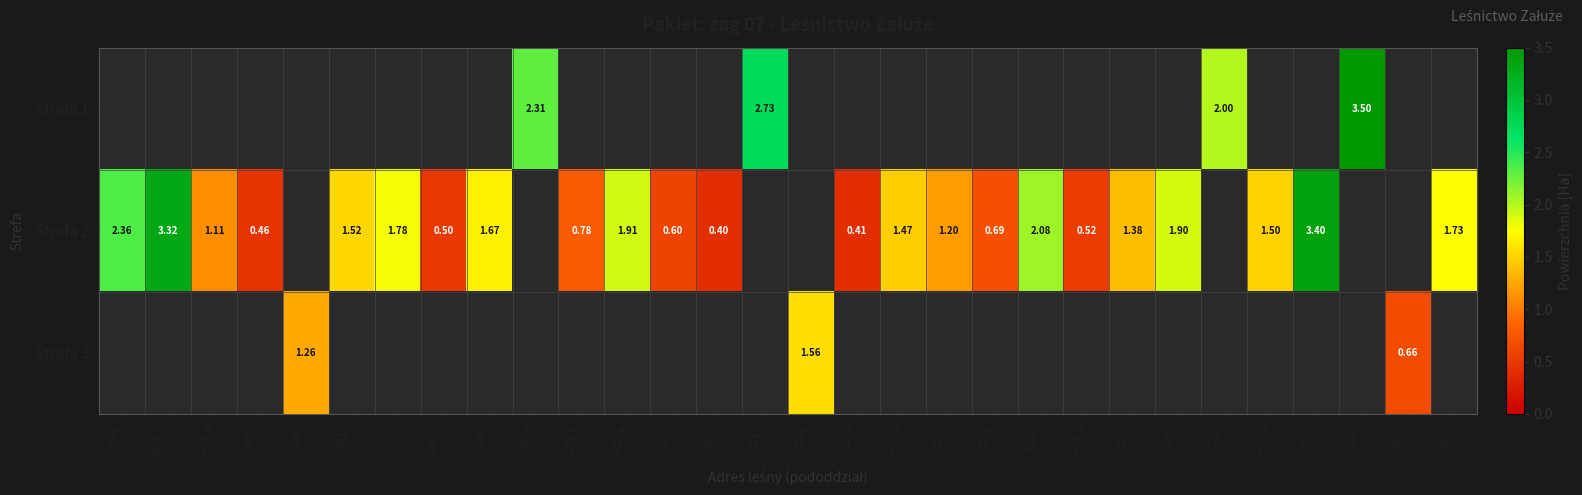

List the labels in order of Strefa 2 value, largest first.

235-a, 201A-n, 199-b, 223-d, 212-a, 225-i, 203-j, 246-f, 204-f, 202-l, 227-a, 222-a, 225-c, 222-c, 201-b, 211-h, 223-a, 213-i, 225-a, 204-d, 202-f, 215-f, 213-l, 202-i, 210-d, 214-f, 214-h, 226-j, 236-c, 240-f